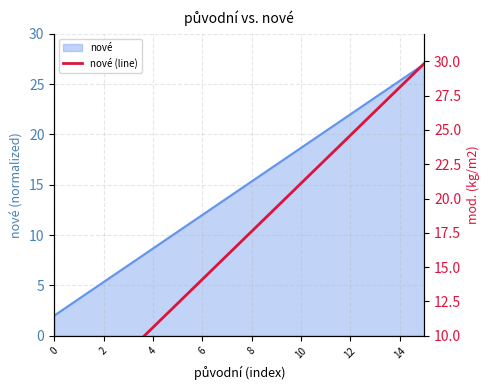

What is the lowest value of the nové series?

2.0